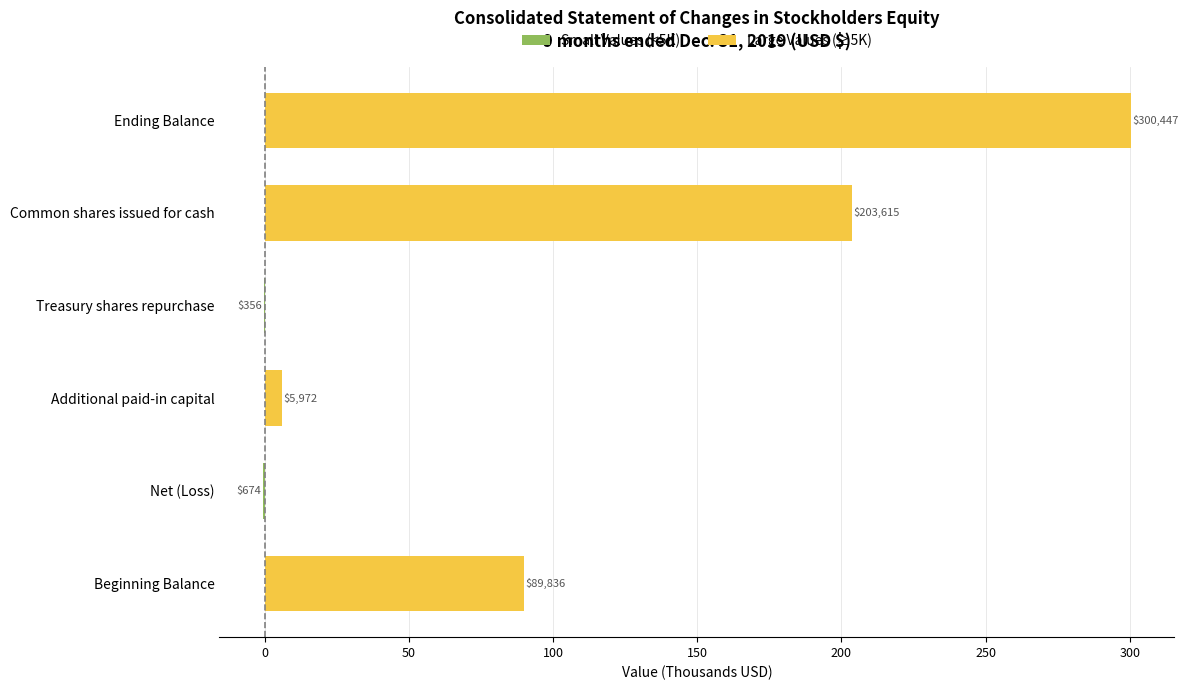

True or false: Small Values (<5K) has a value of 0.0 at 200.

True